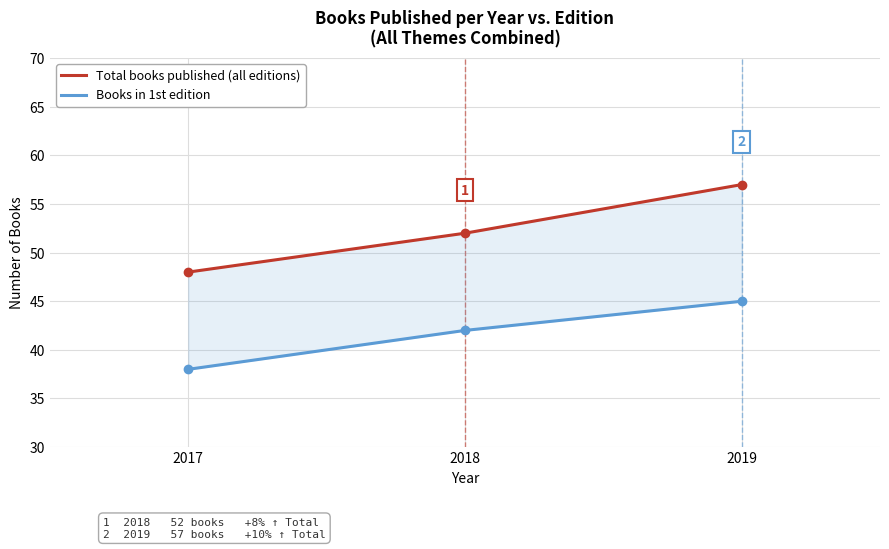

Rank the series by their maximum value, from lowest to highest.

Books in 1st edition, Total books published (all editions)